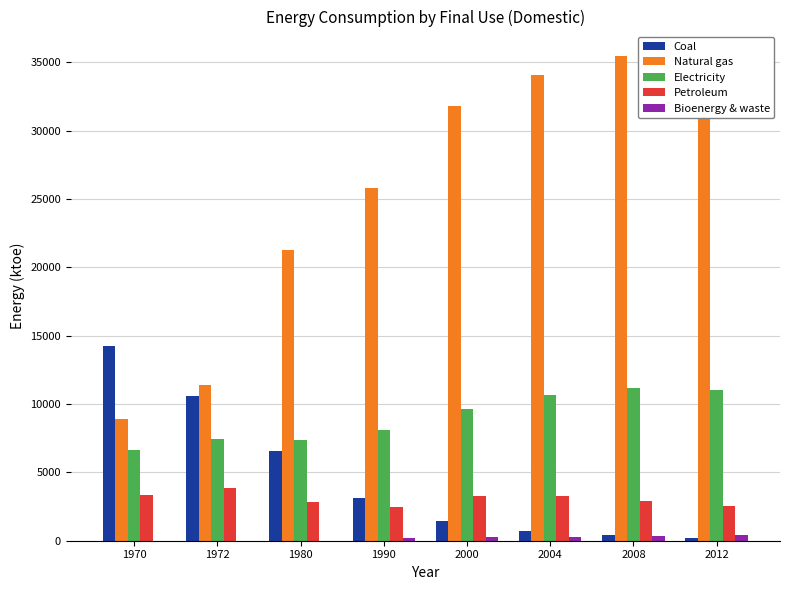

What is the sum of the Coal values at 2008 and 1972?

10996.3